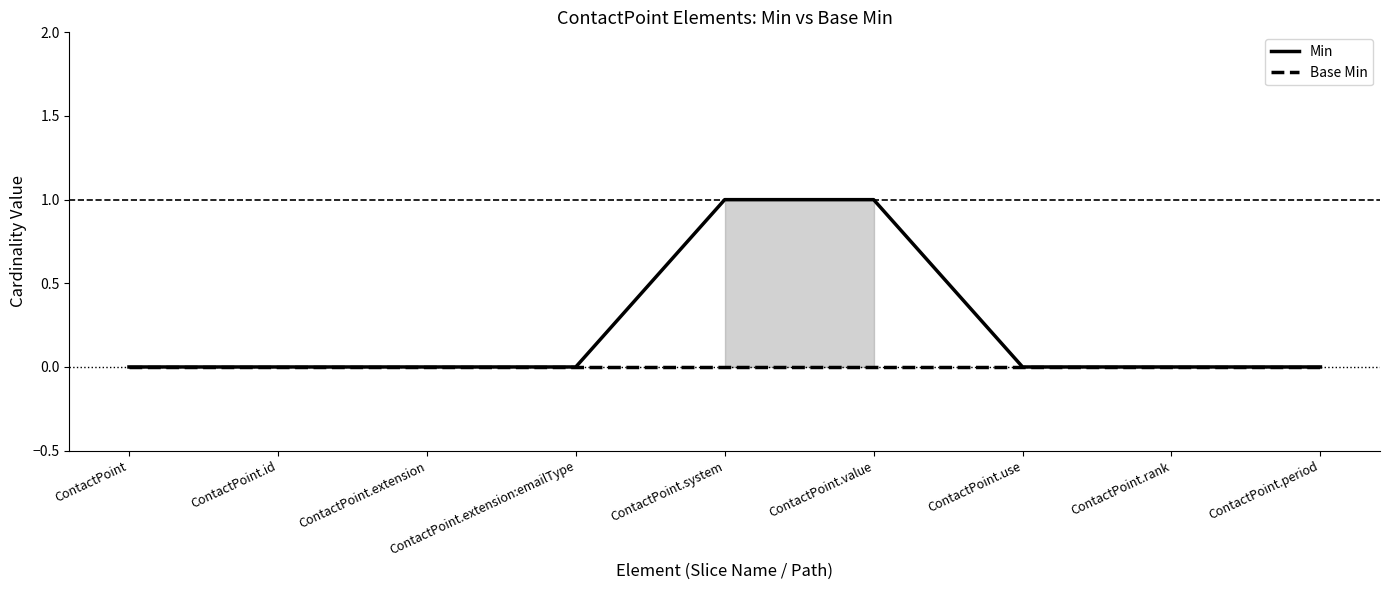

What is the label of the 5th point from the left?

ContactPoint.system